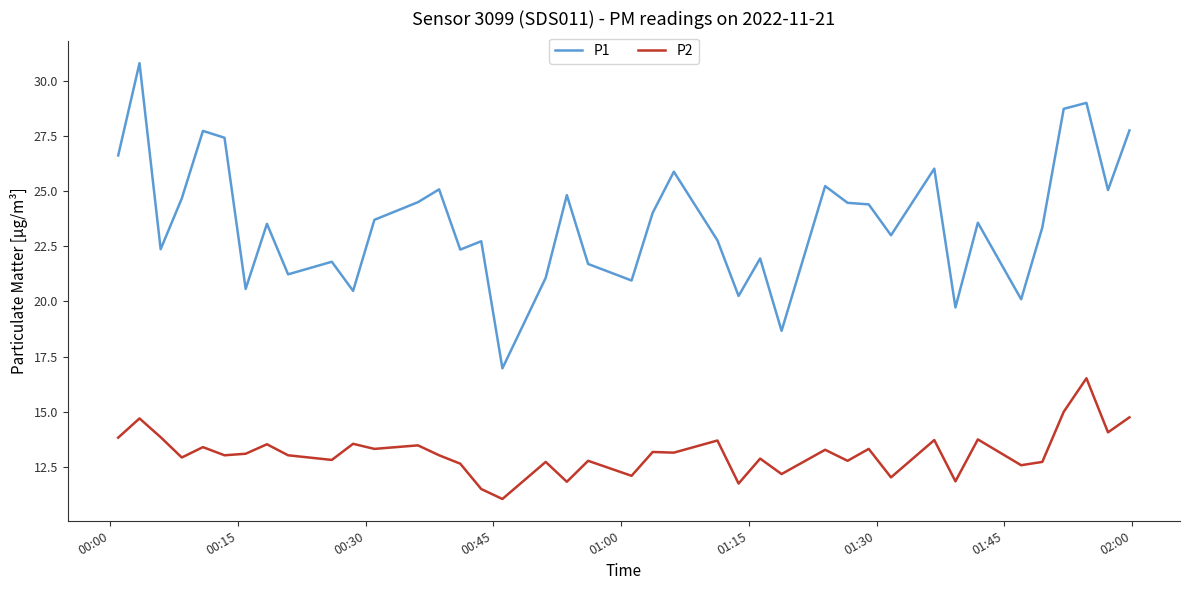

What is the minimum value shown in the chart?

11.1